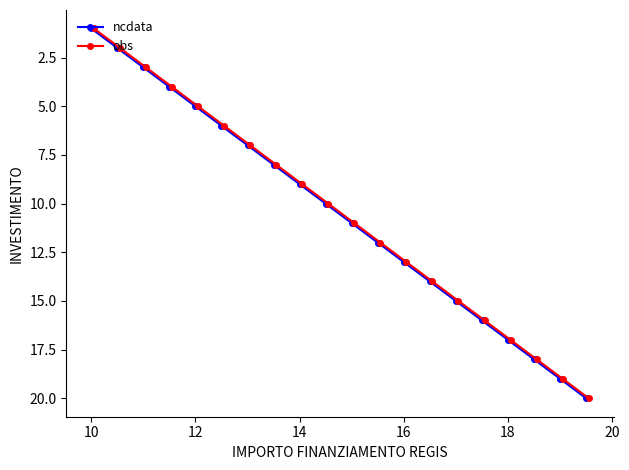

True or false: obs and ncdata intersect in this chart.

False